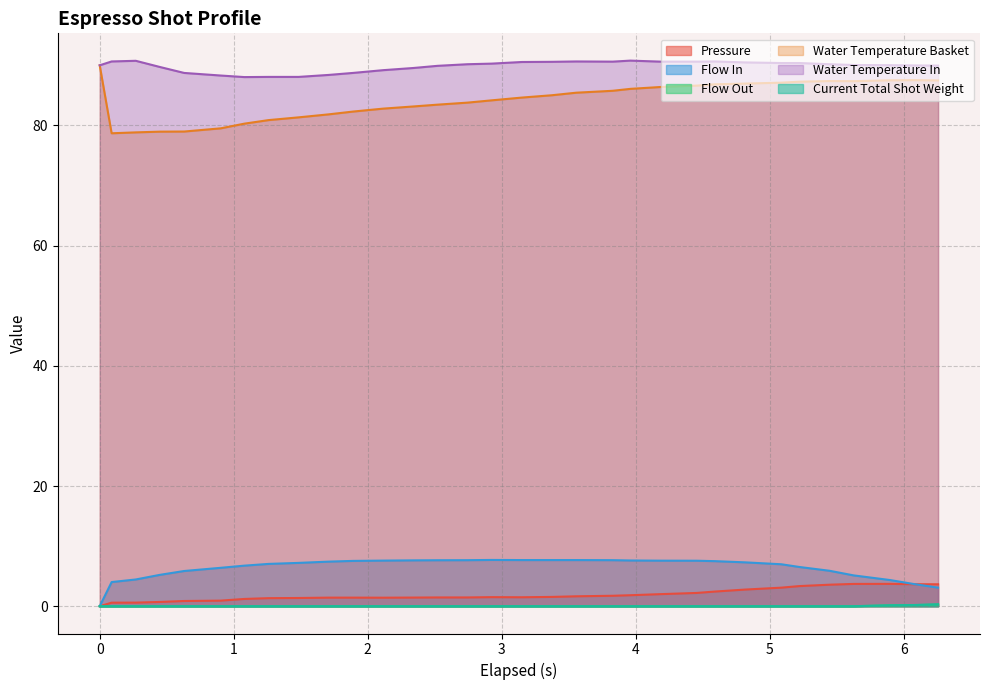

What is the maximum value for Water Temperature Basket?

90.0